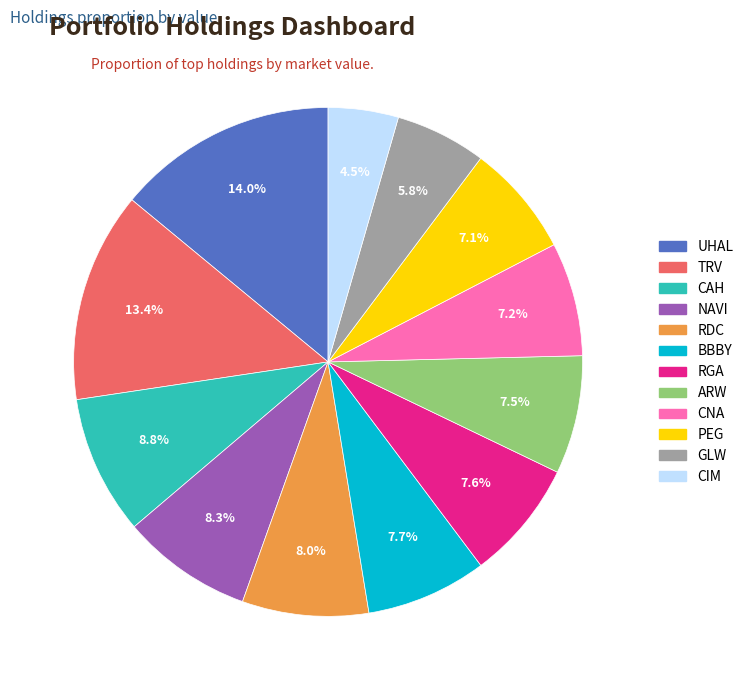

What is the ratio of the value at PEG to the value at UHAL?

0.5